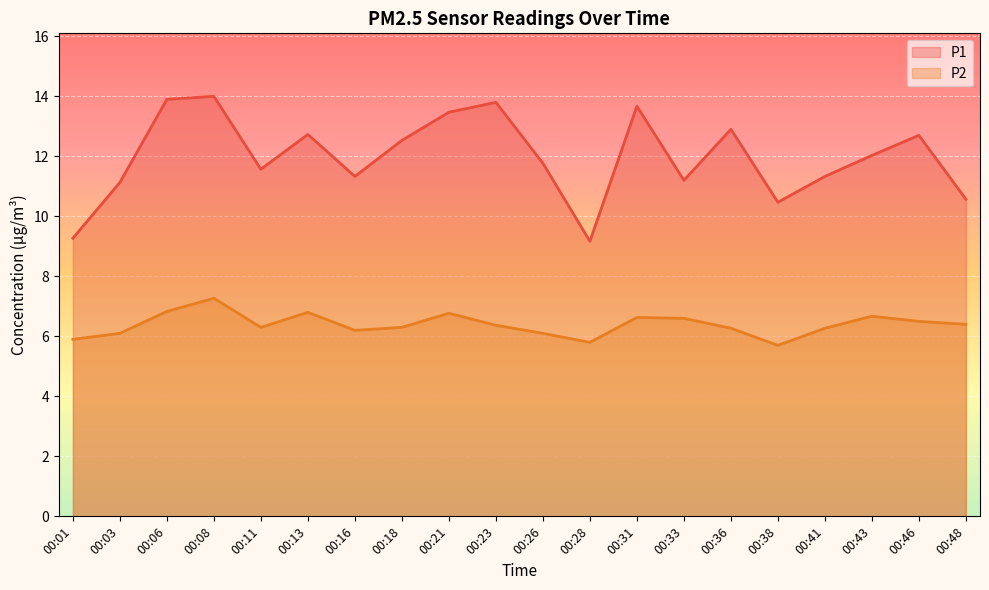

What is the total value across all series at 00:18?

18.8